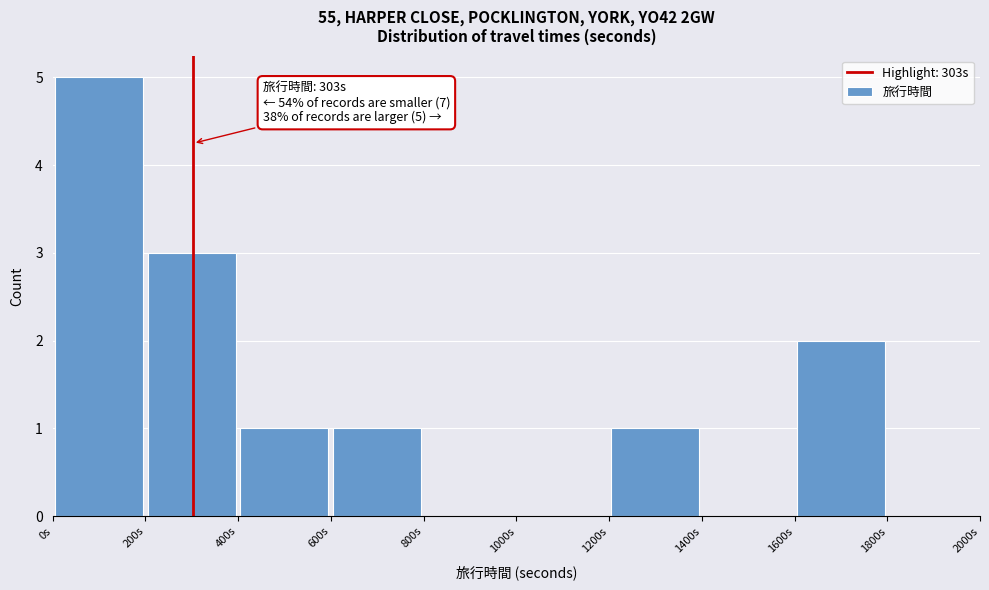

Which range on the x-axis has the tallest bar?

0 to 200